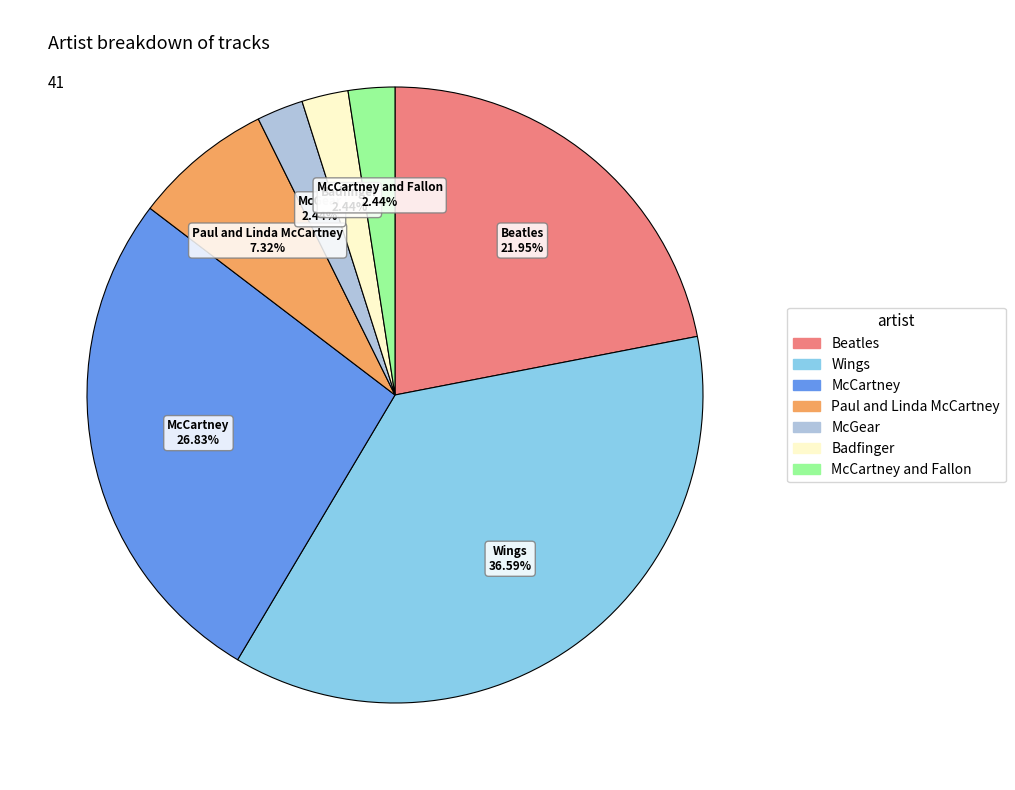

Does any single category account for the majority?

No